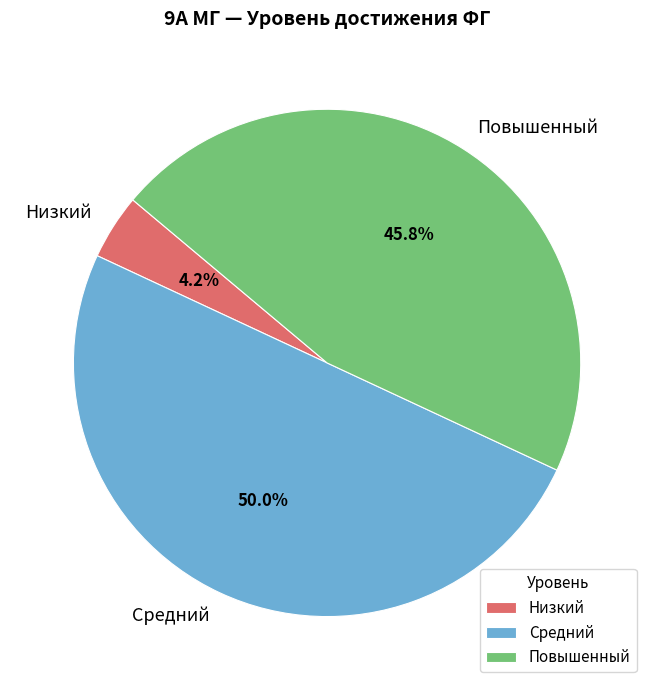

Combined, what portion of the pie is Низкий and Средний?

54.2%